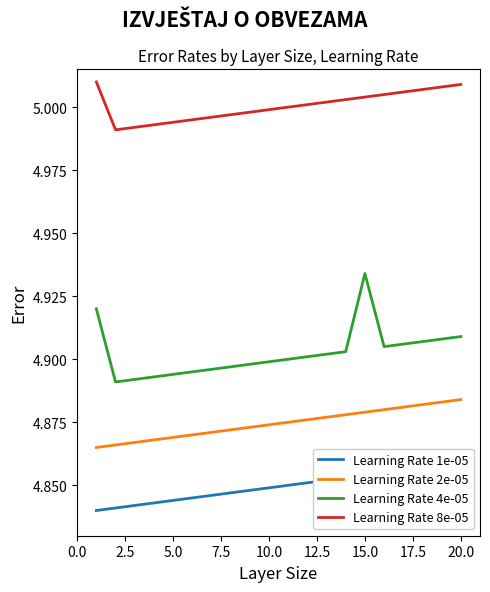

True or false: Learning Rate 4e-05 and Learning Rate 1e-05 cross at least once.

False